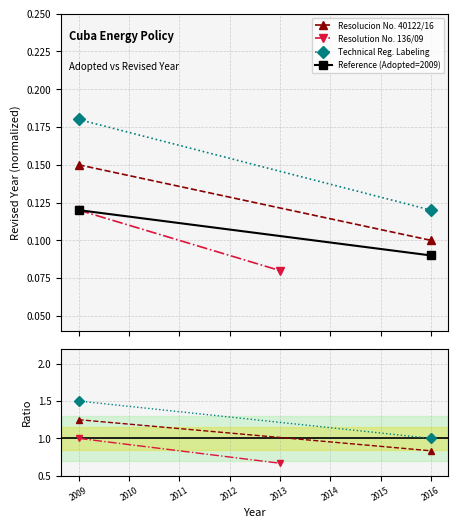

At how many categories does at least one series exceed 1?

1